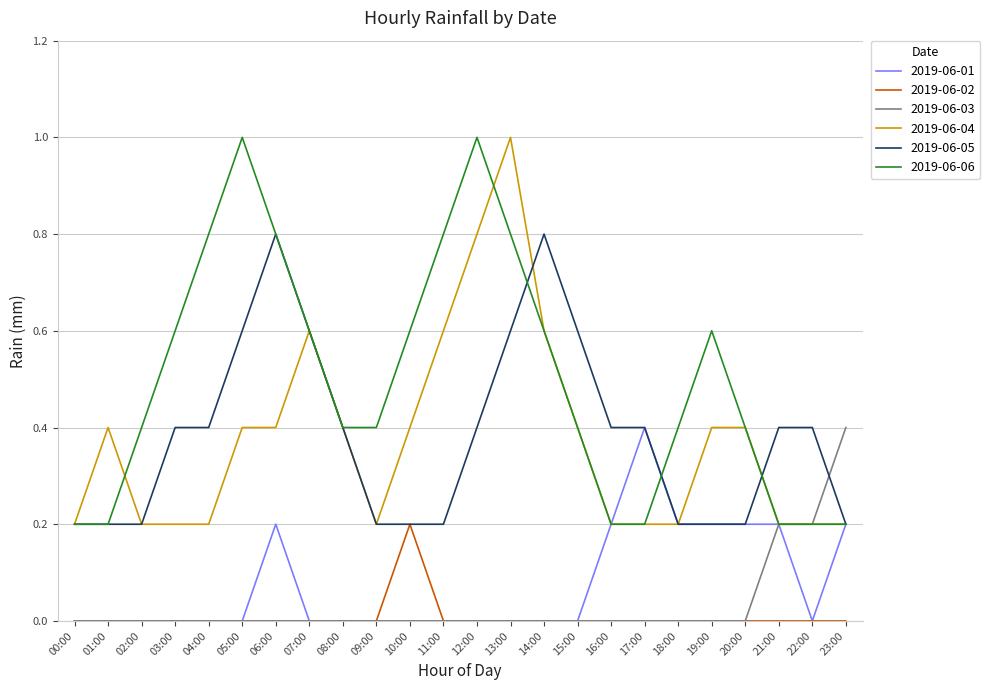

What is the sum of the 2019-06-06 values at 12:00 and 20:00?

1.4